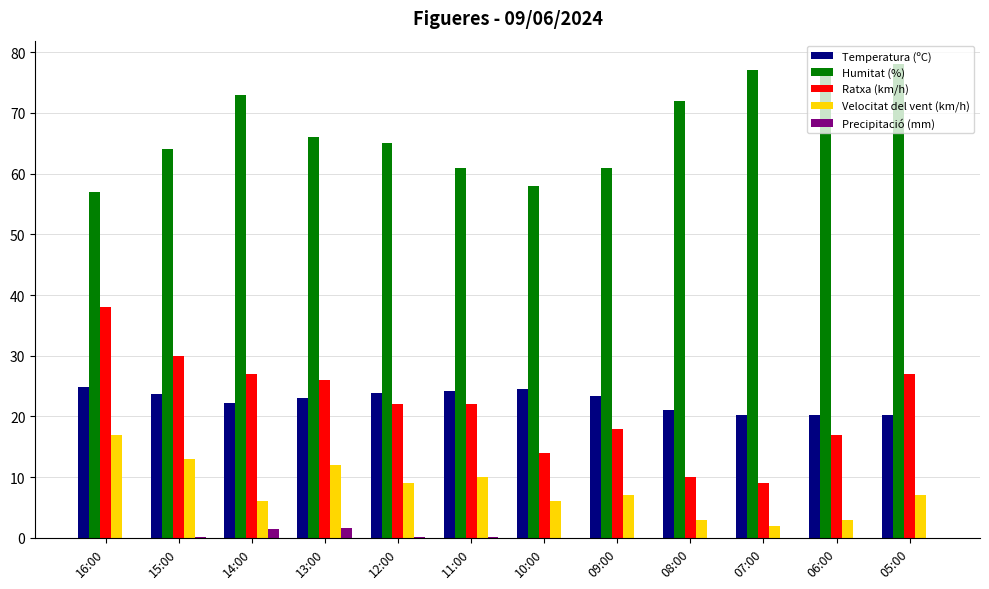

Between 13:00 and 05:00, which series saw the biggest shift?

Humitat (%)